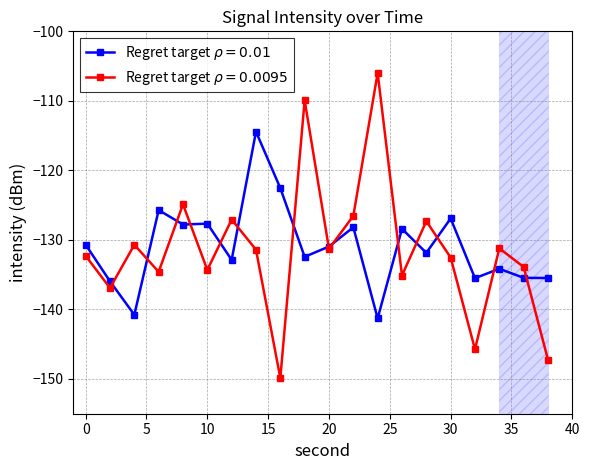

Rank the series by their average value, from highest to lowest.

Regret target $\rho = 0.01$, Regret target $\rho = 0.0095$